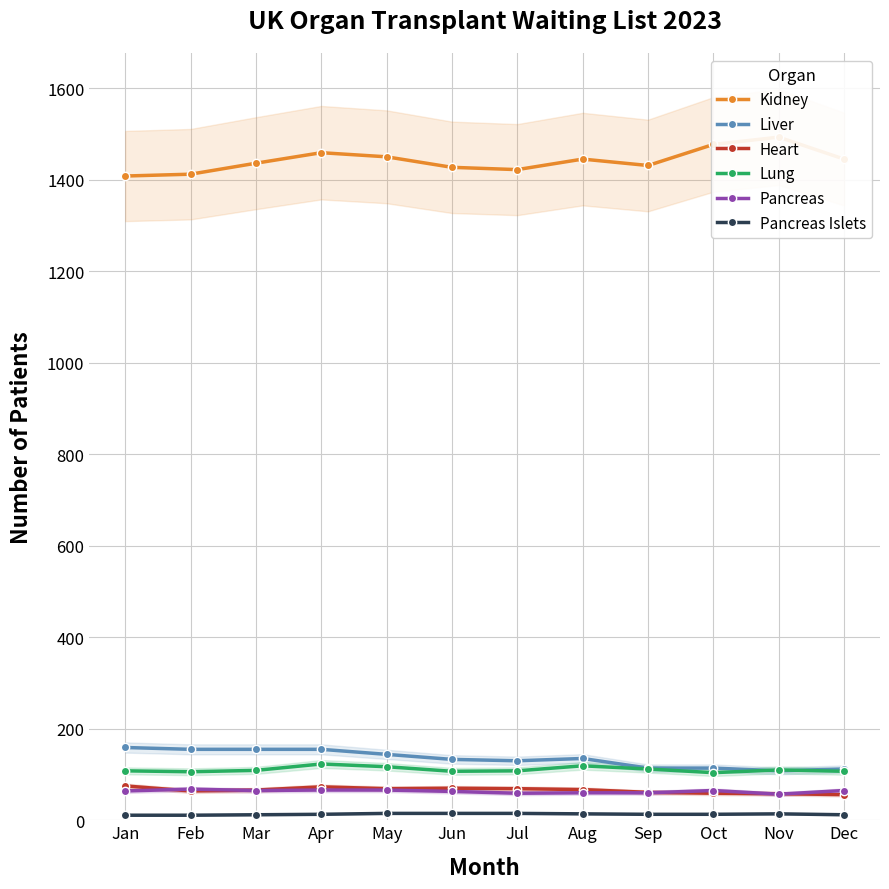

At which label is Pancreas closest to 62?

Jun